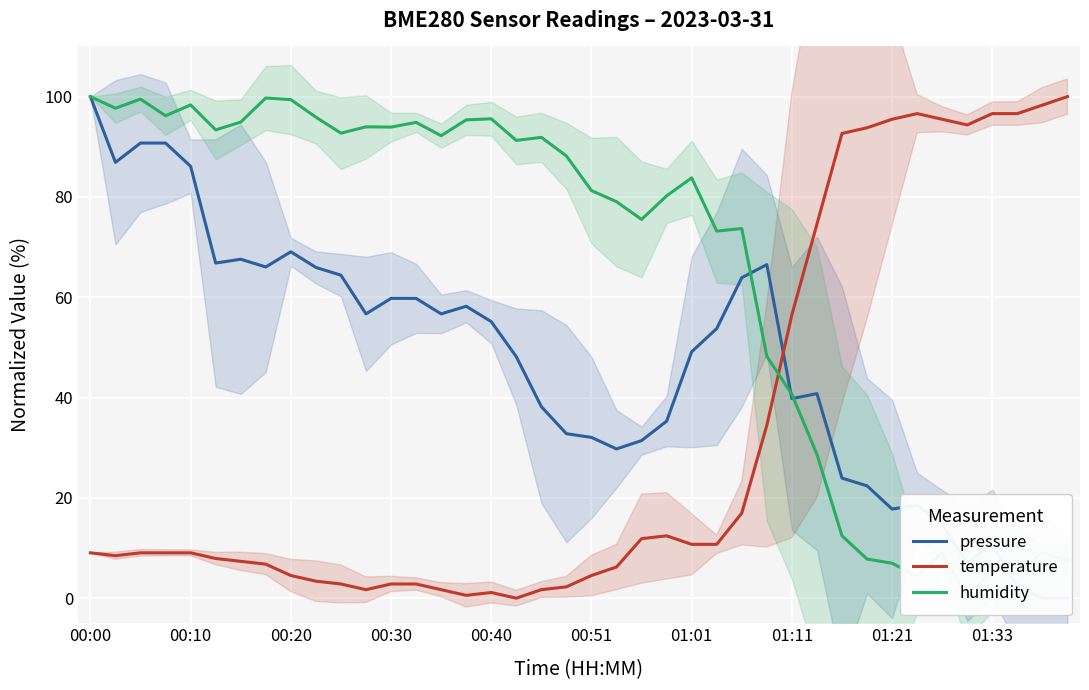

True or false: pressure has more than 2 interior local peaks.

True